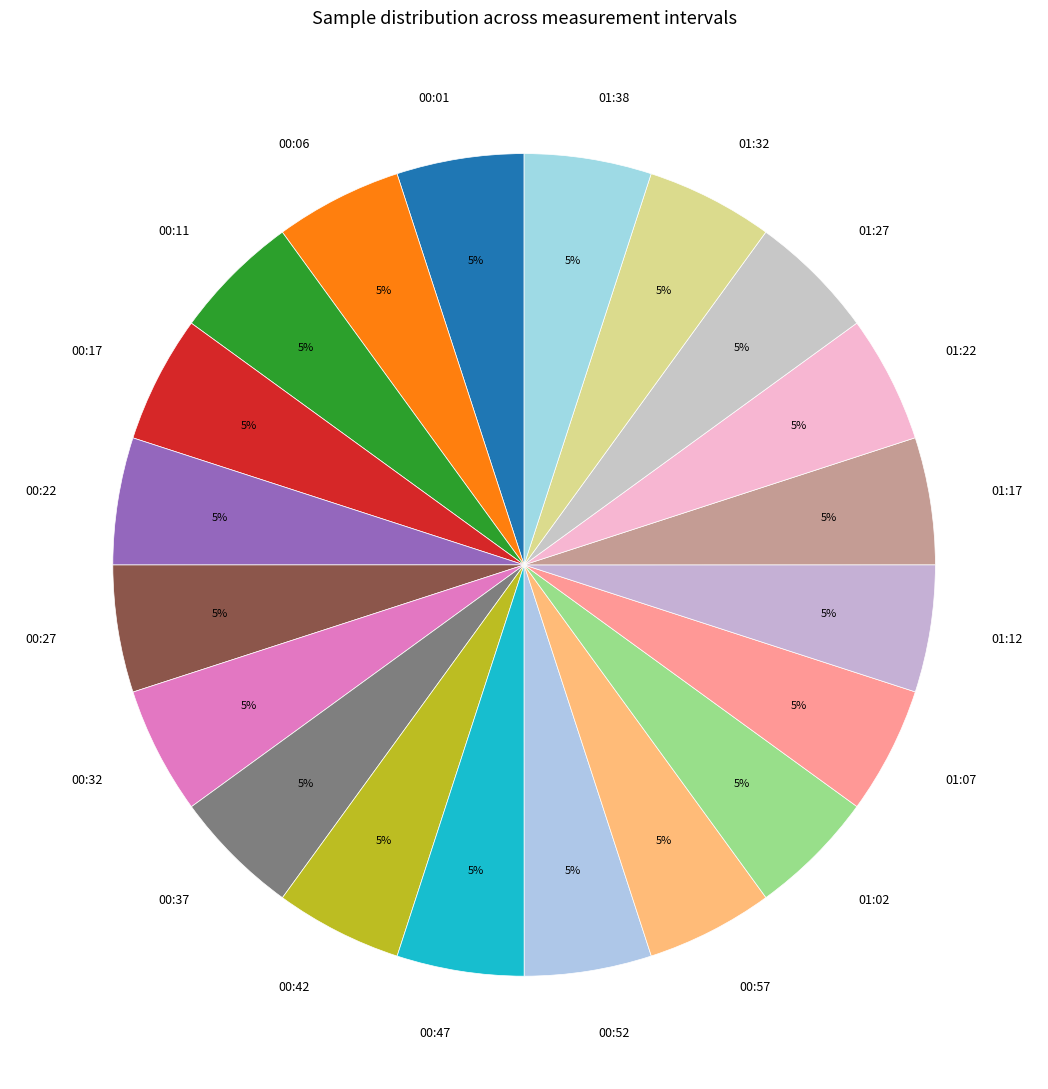

Is the sum of 00:17 and 01:12 greater than half?

No